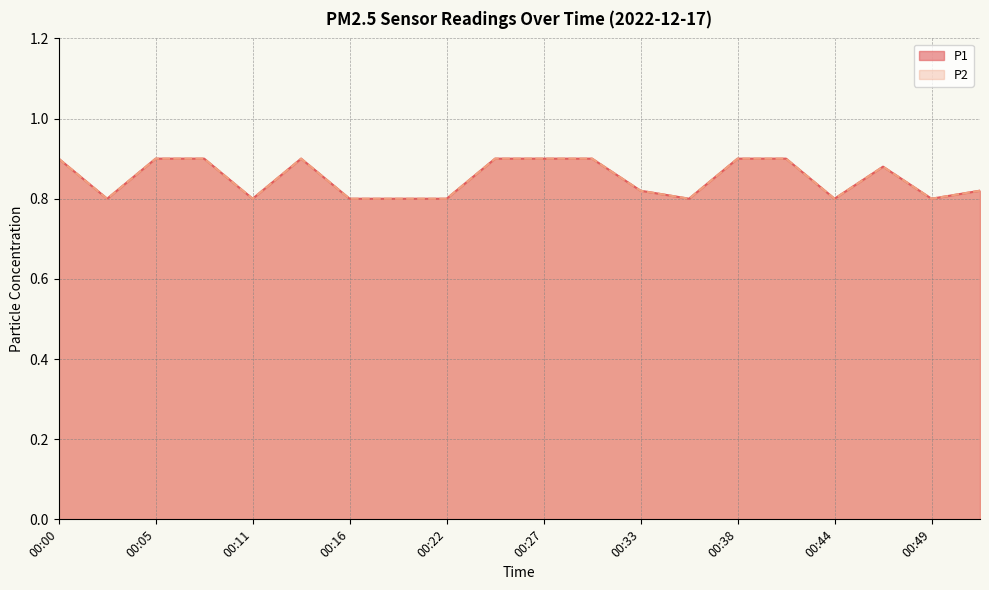

The value of P2 at 00:41 is 1.4. True or false?

False